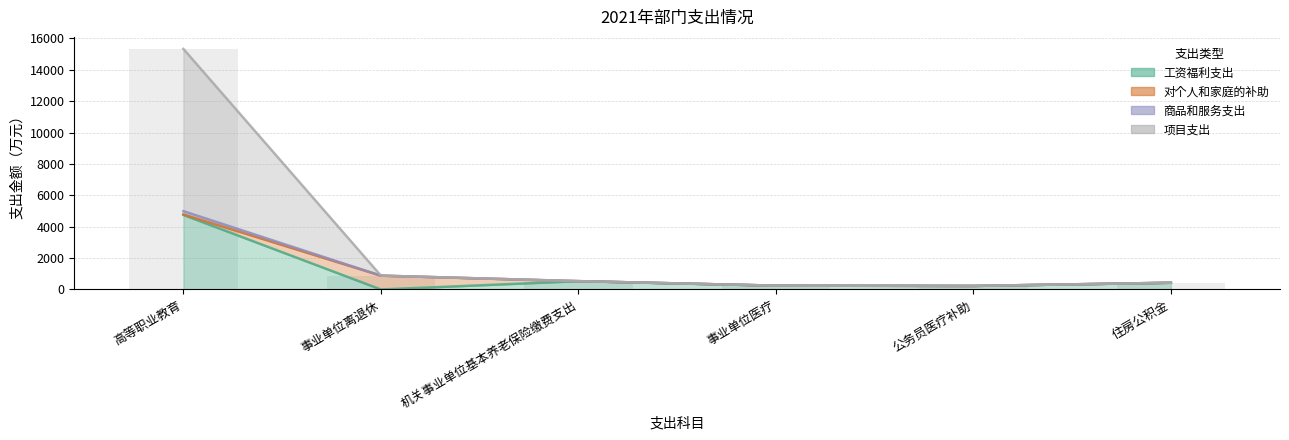

Is it true that 商品和服务支出 equals 15328.3 at 高等职业教育?

True